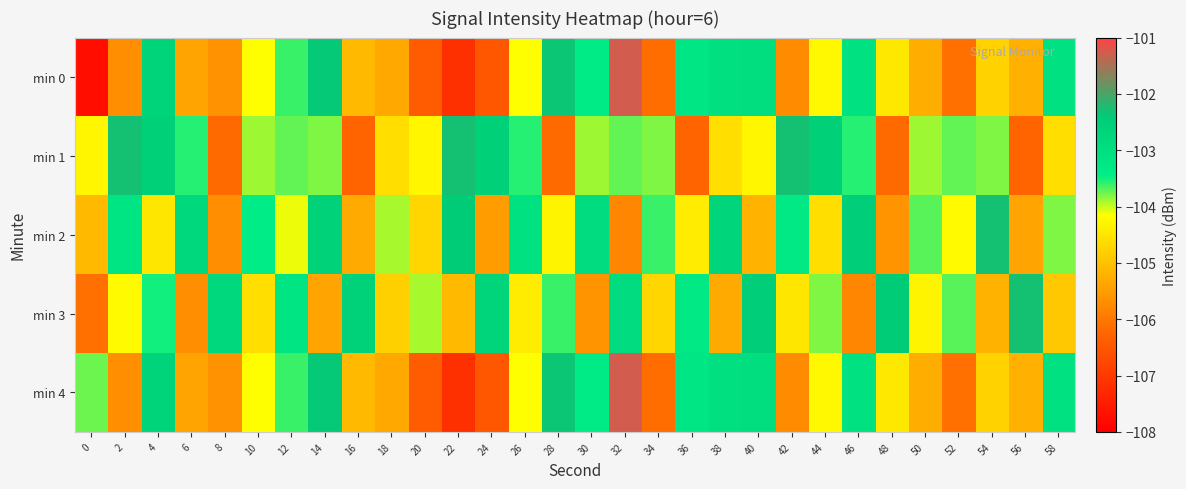

What is the total value across all series at 58?

-519.5